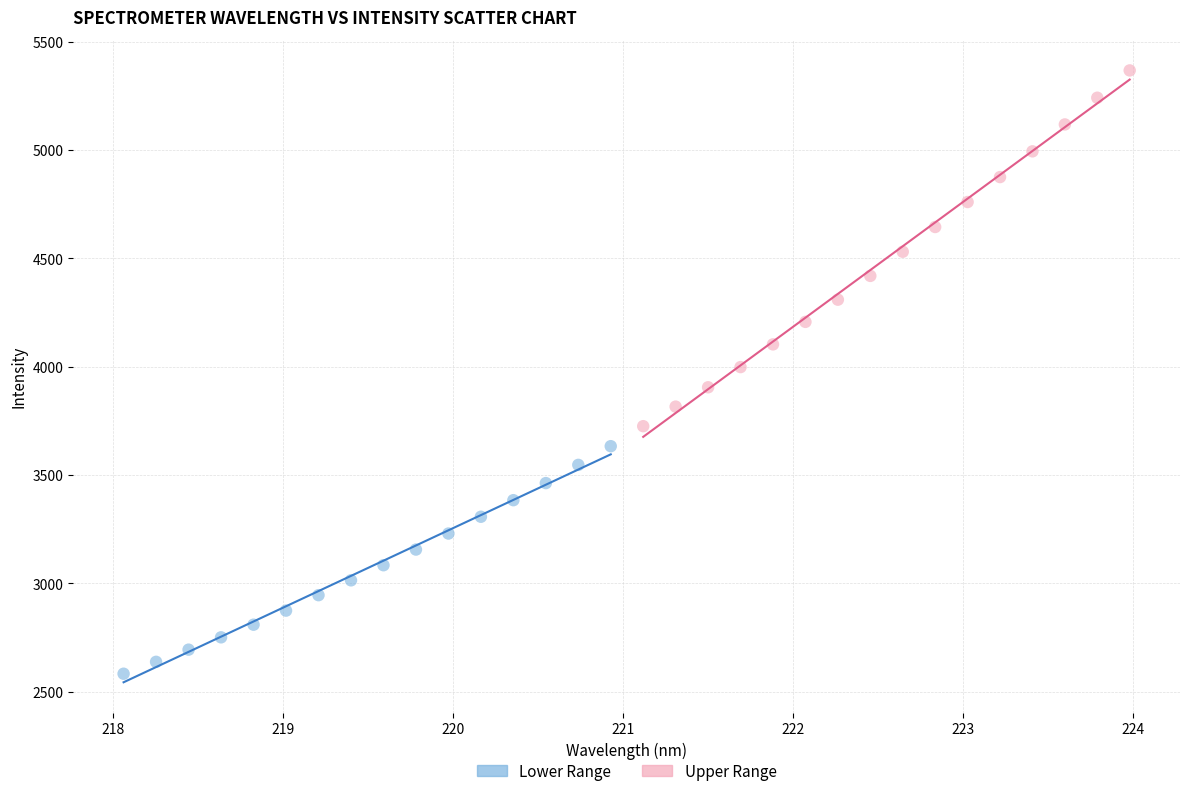

Which series contains the lowest Y value?

Lower Range